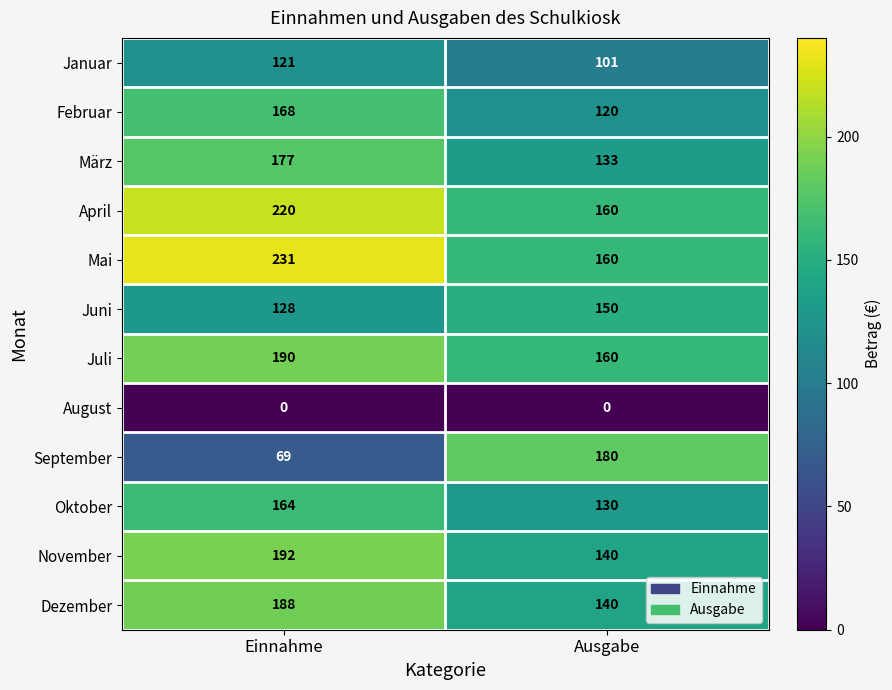

Is it true that April equals 51 at Ausgabe?

False